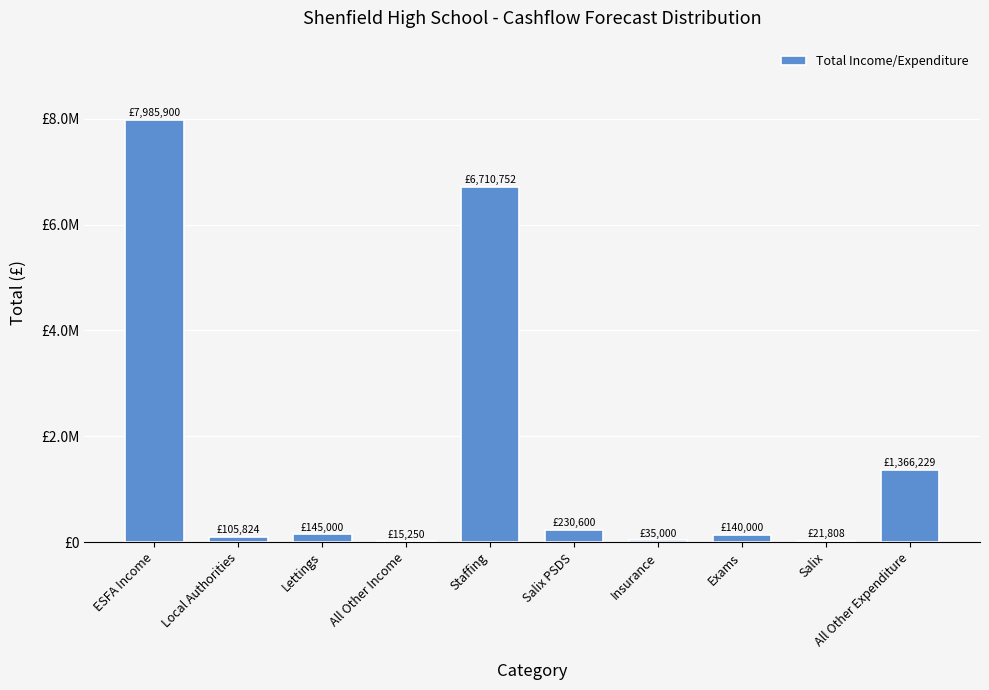

What is the label of the 6th bar from the left?

Salix PSDS